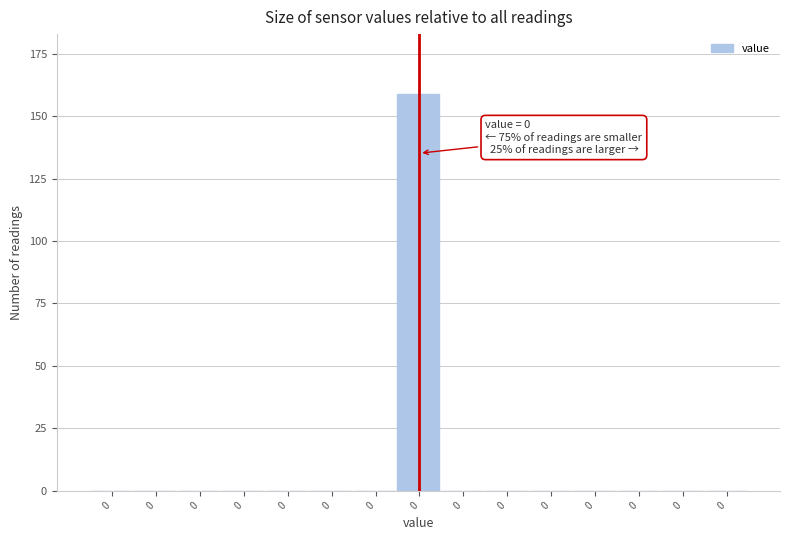

How many categories are shown in the chart?

15